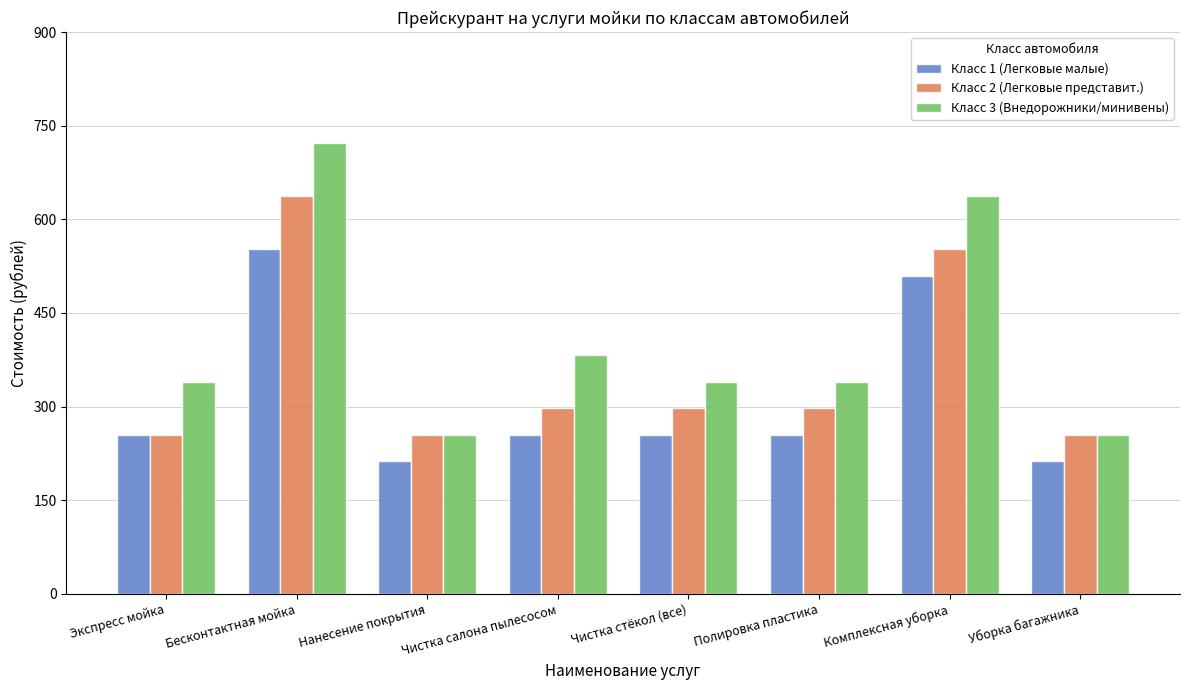

What position from the left is Чистка салона пылесосом?

4